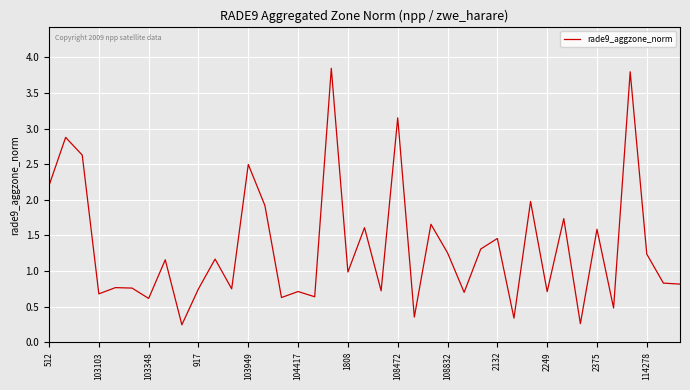

What is the difference between the maximum and minimum values?

3.6